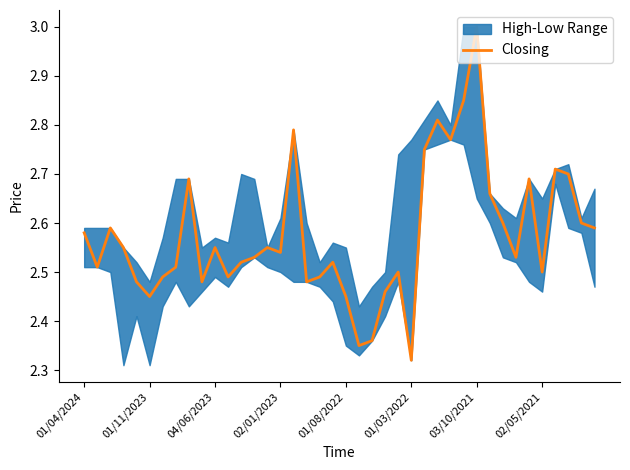

What is the average value?

2.6